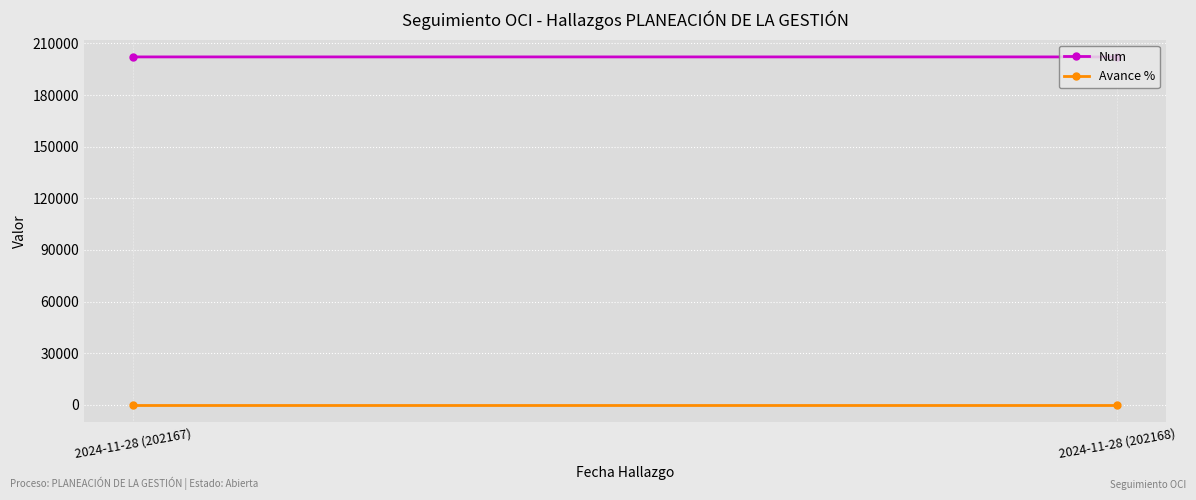

What is the label of the 1st point from the left?

2024-11-28 (202167)